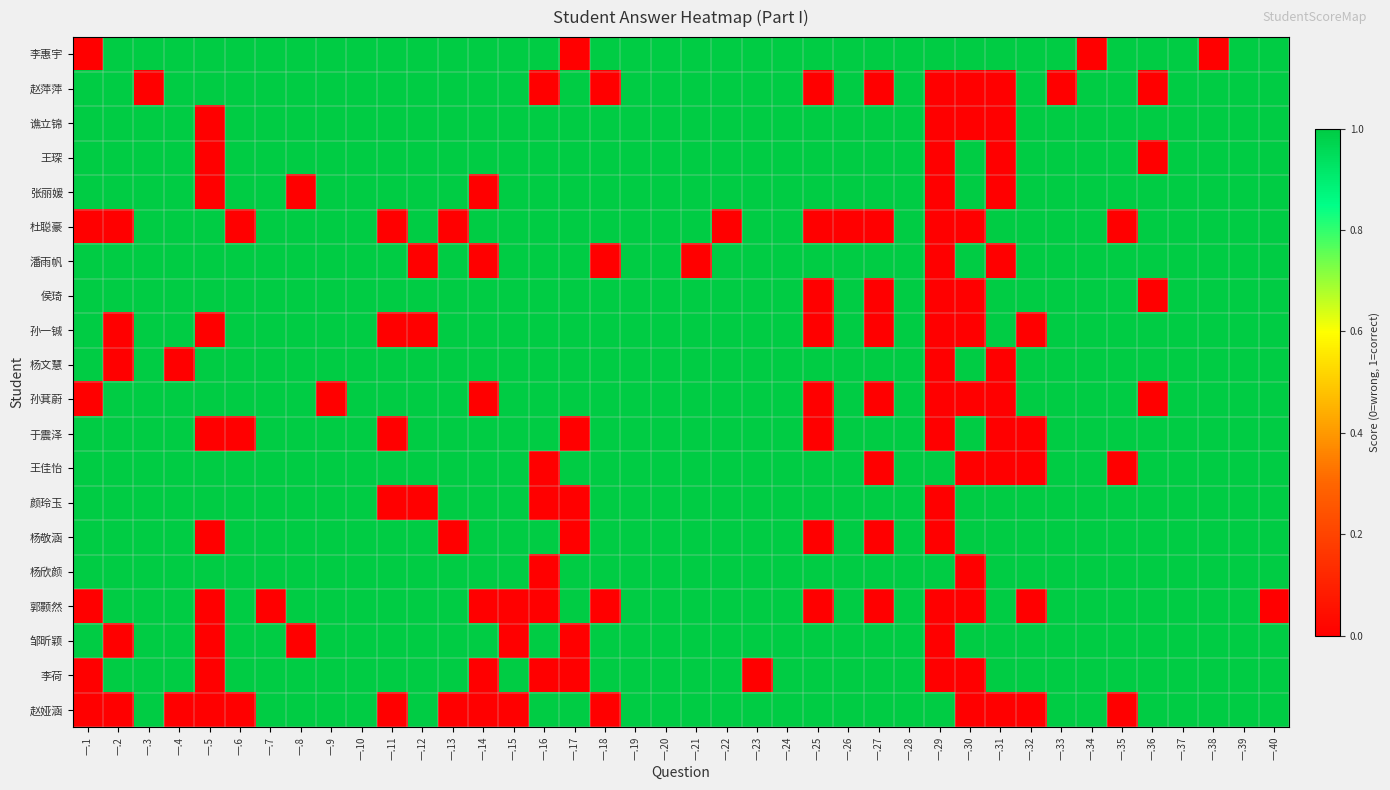

Count the number of data series in this chart.

20